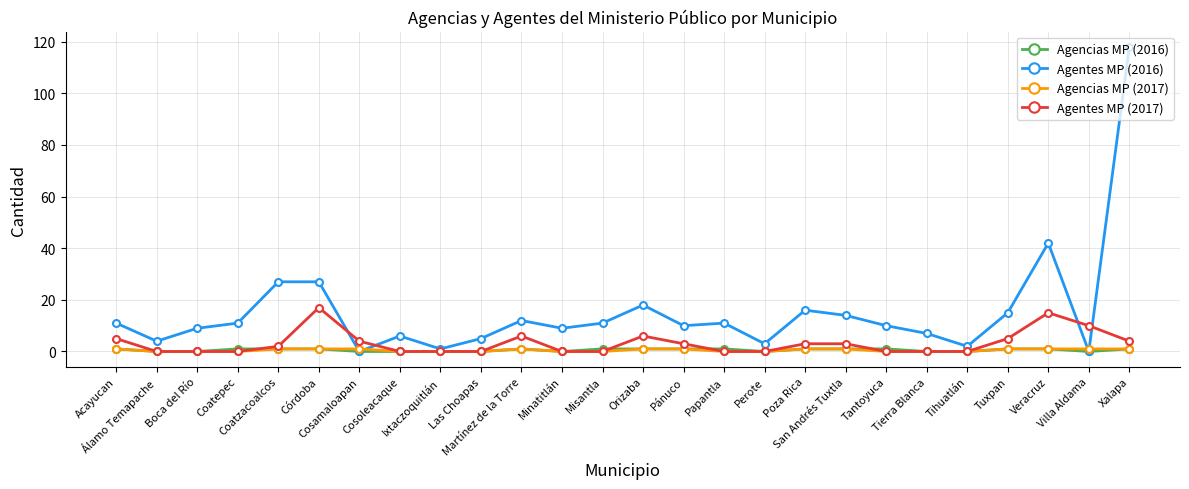

How many data points in Agencias MP (2017) are less than 1?

13